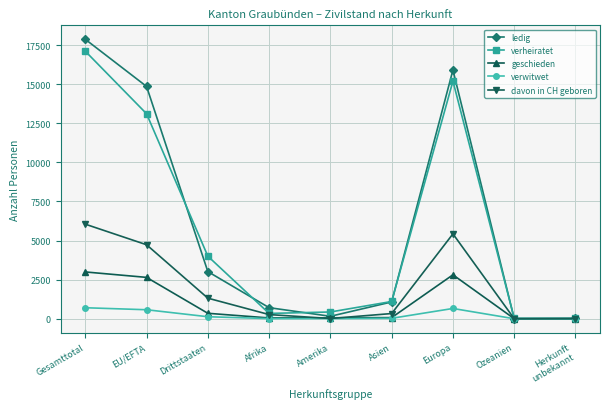

What is the difference between the verwitwet values at Drittstaaten and Ozeanien?

128